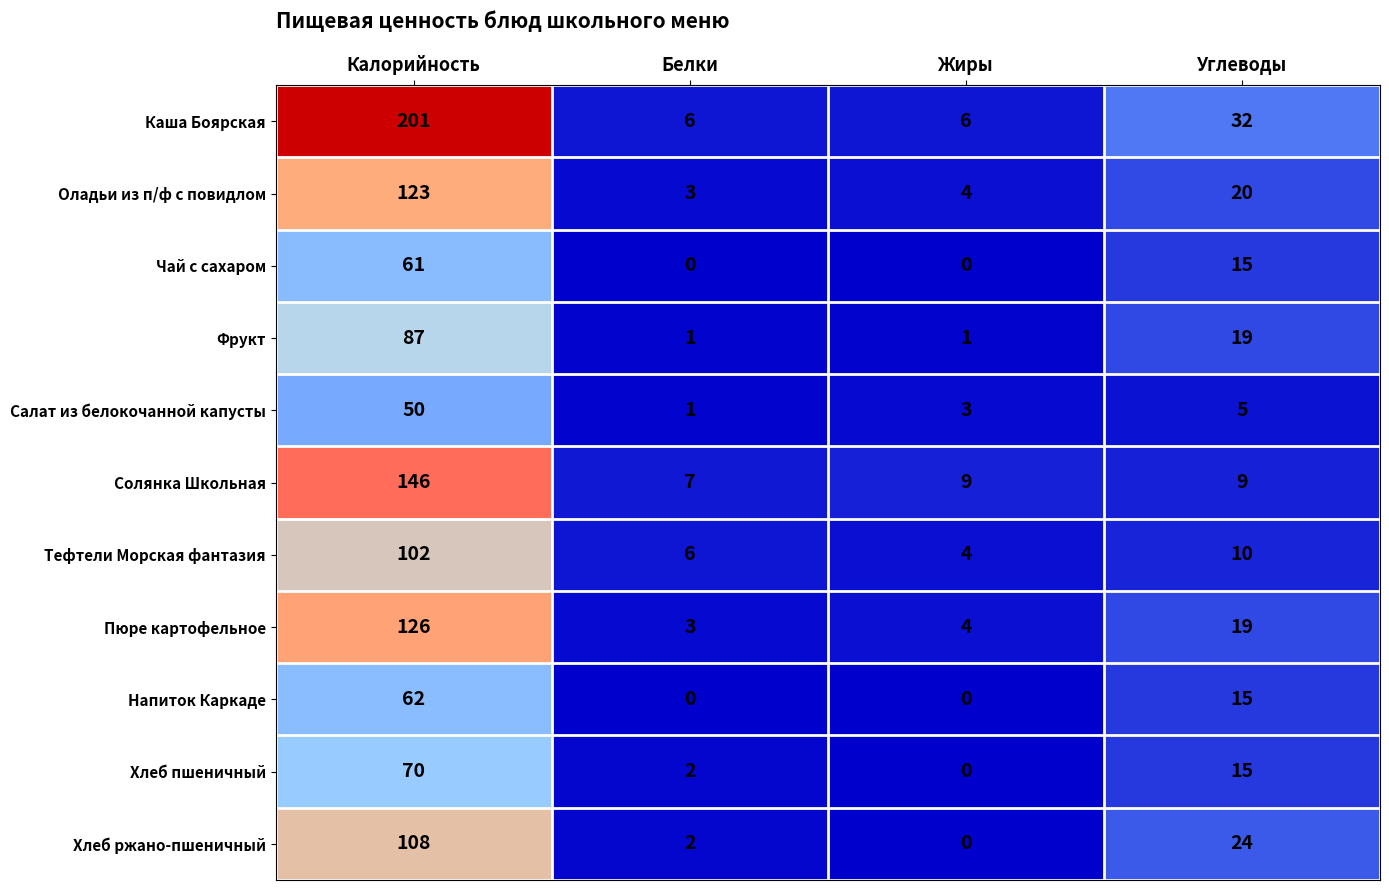

Rank the categories by Тефтели Морская фантазия value from highest to lowest.

Калорийность, Углеводы, Белки, Жиры